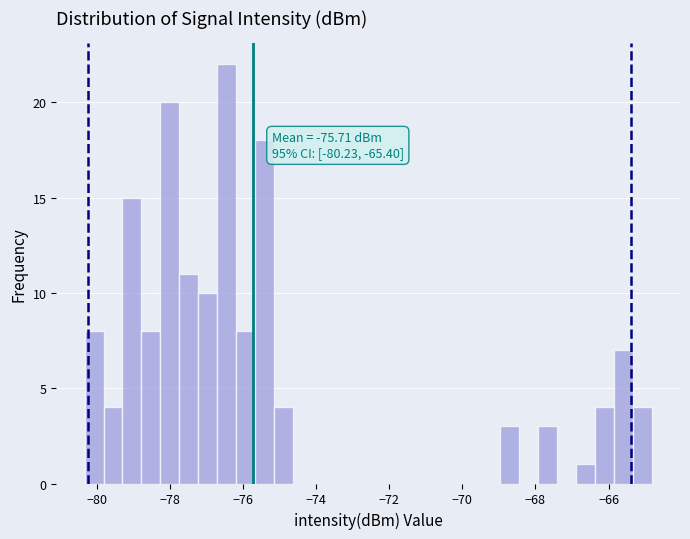

Around what value on the x-axis is the tallest bar? Give the approximate position of its centre, as read against the axis.

-76.4